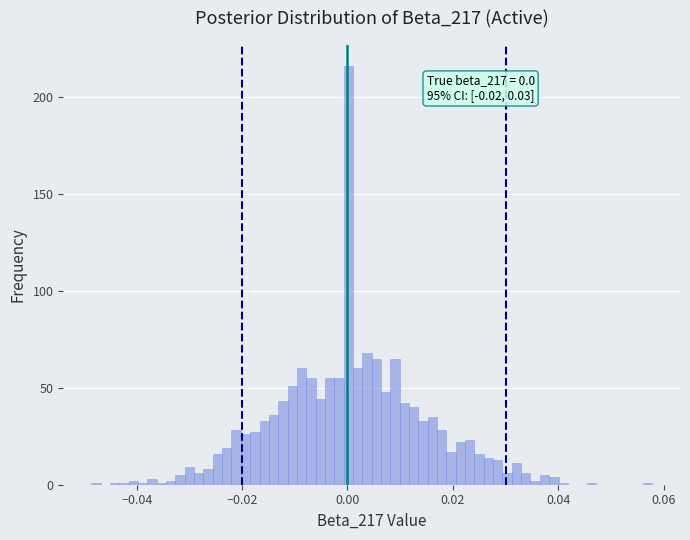

Read against the x-axis, roughly where is the centre of the tallest bar?

0.000